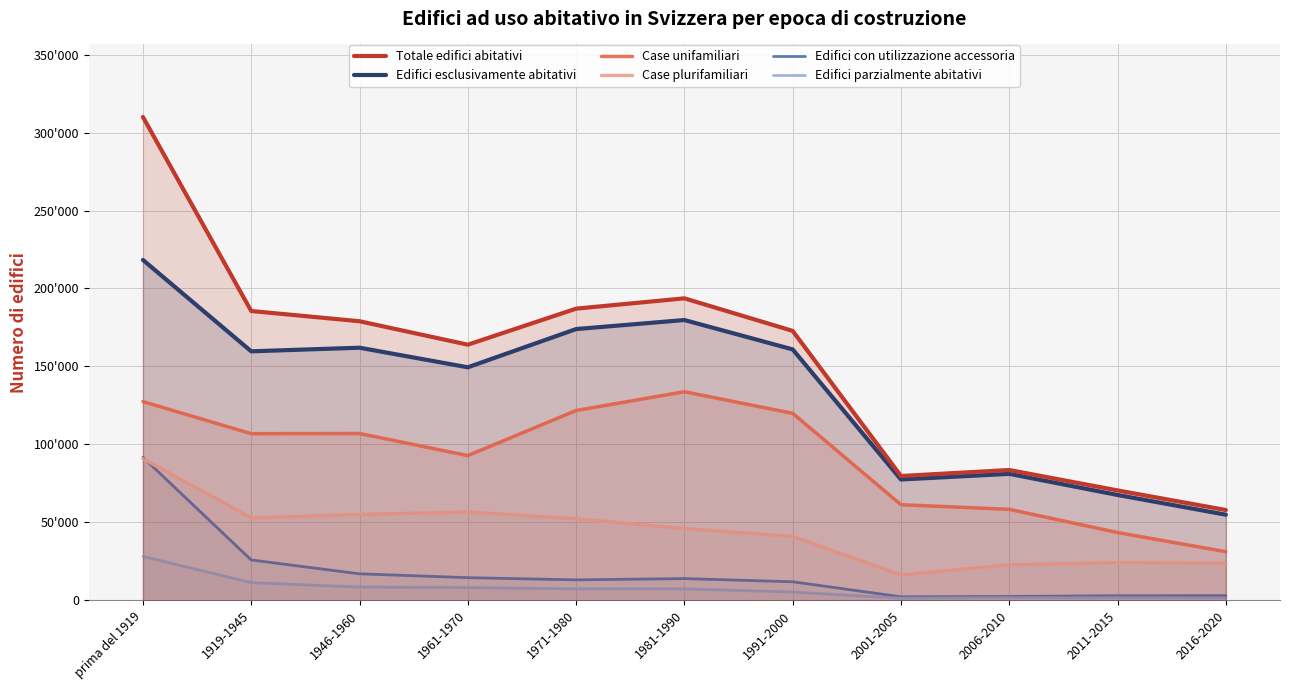

What is the label of the 2nd point from the right?

2011-2015